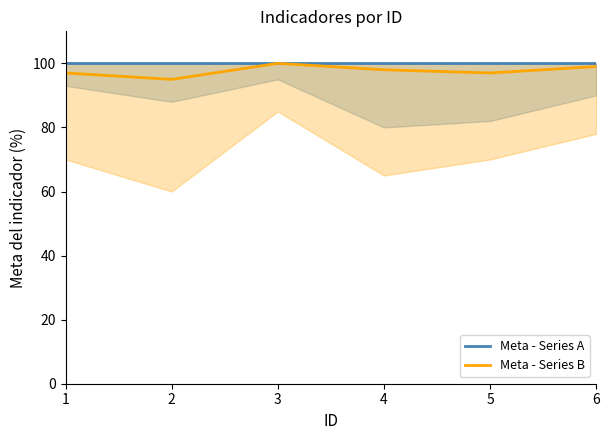

The value of Meta - Series A at 5 is 22. True or false?

False